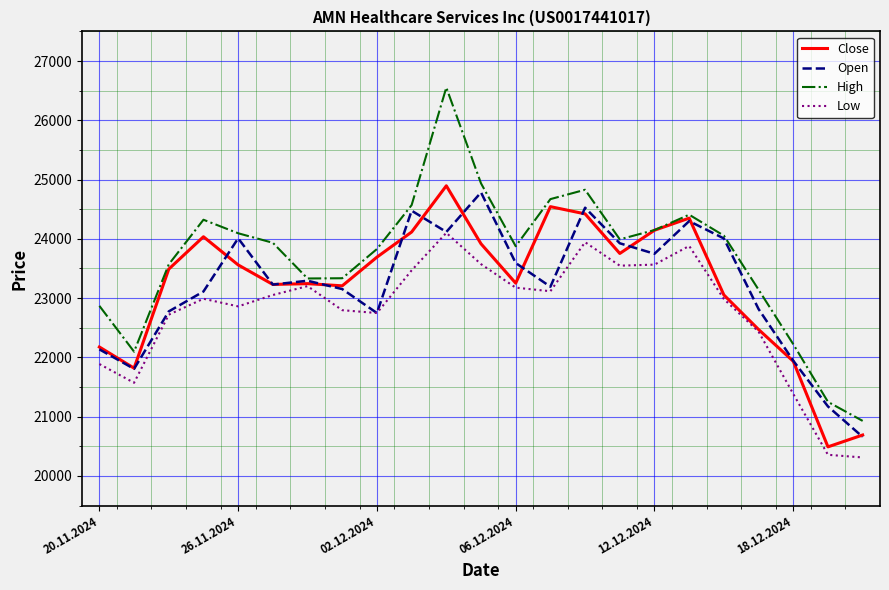

Which series has the largest total across all categories?

High